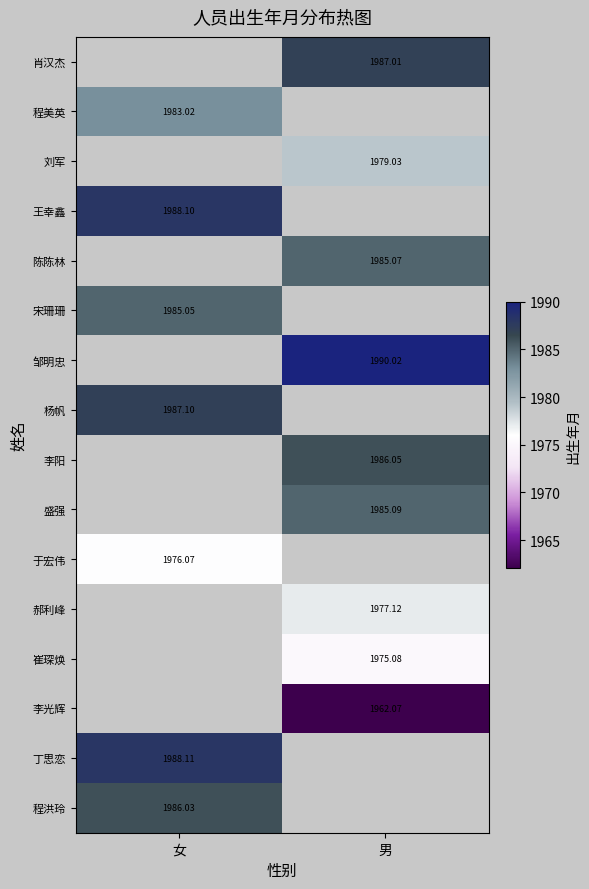

What is the minimum value shown in the chart?

1962.1